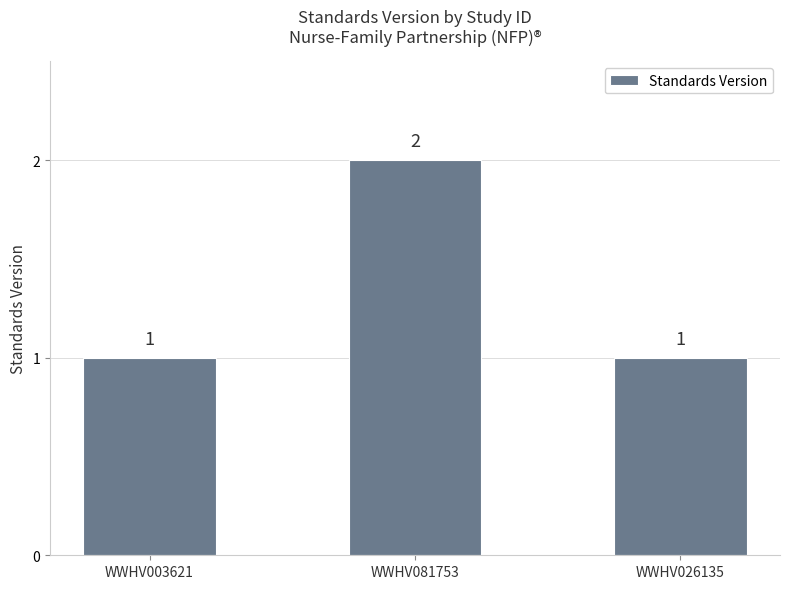

The value at WWHV081753 is 3. True or false?

False